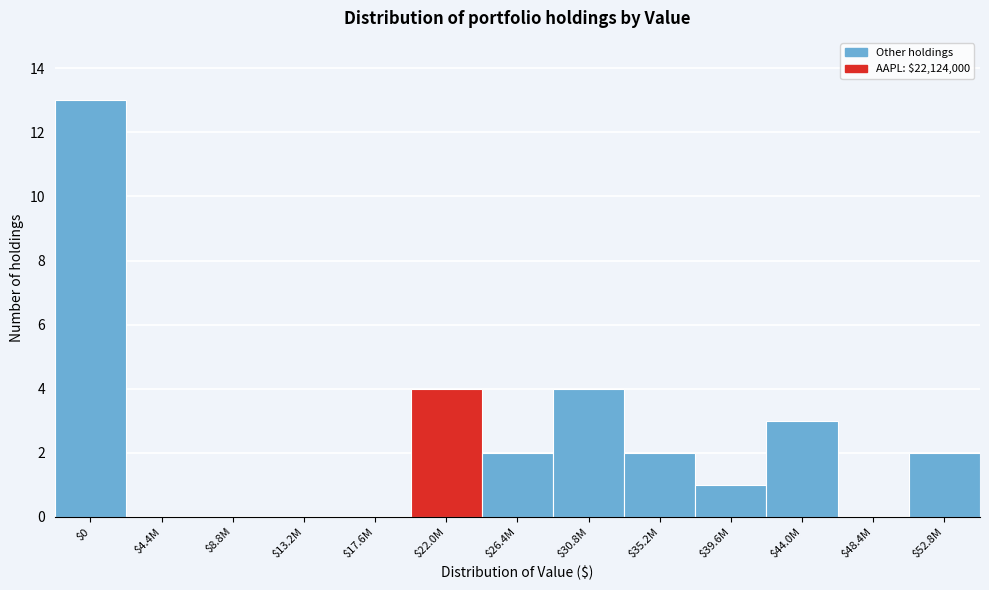

What is the sum of all values?

31